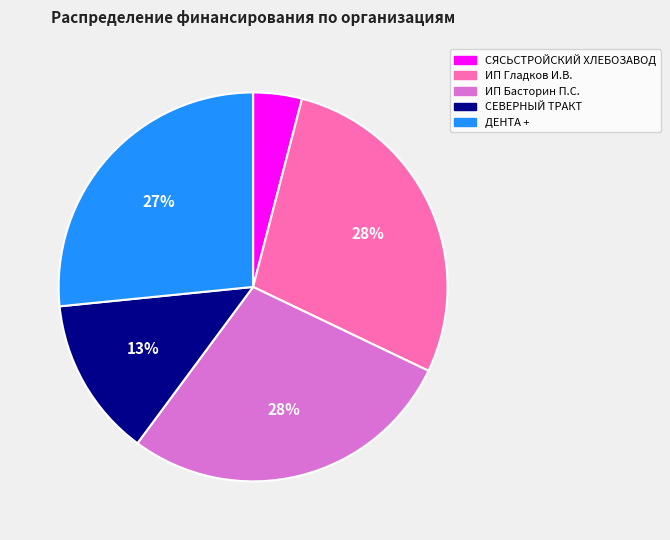

Count the number of slices in the pie.

5